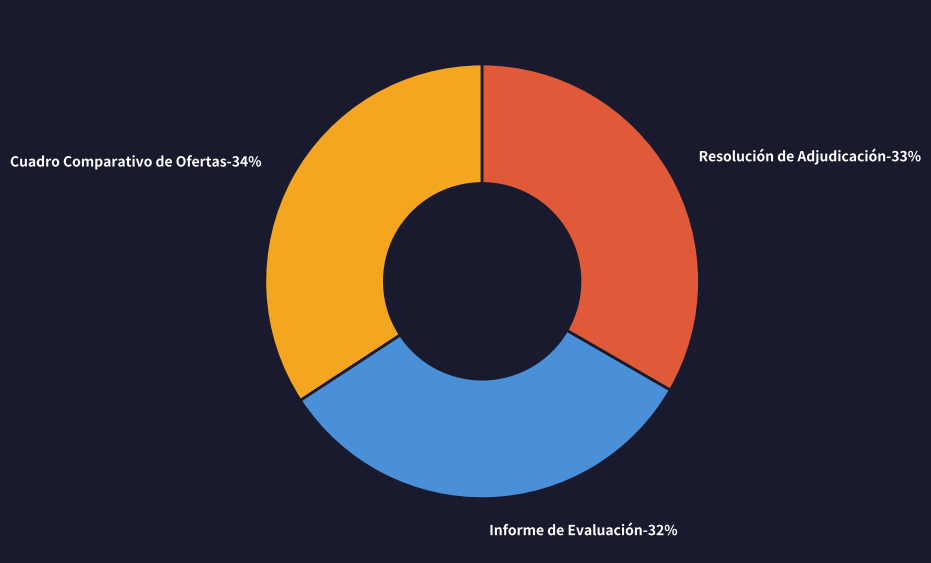

Do Informe de Evaluación and Resolución de Adjudicación together represent more than half of the pie?

Yes